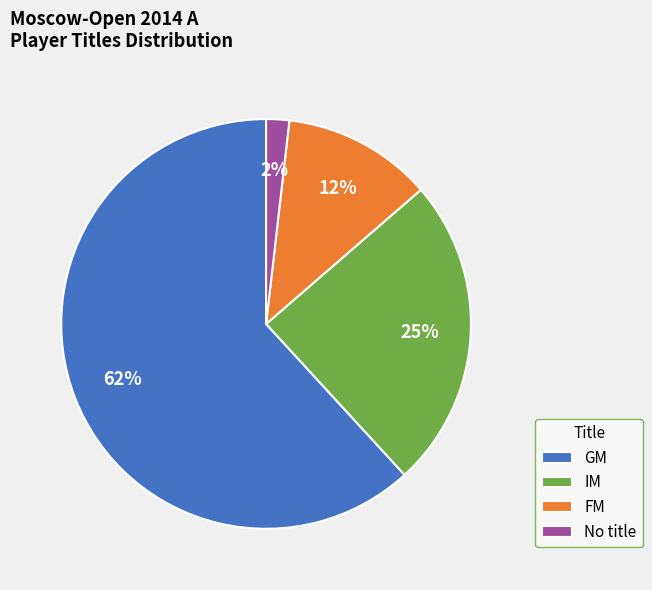

Is it true that GM is 62% of the pie?

True